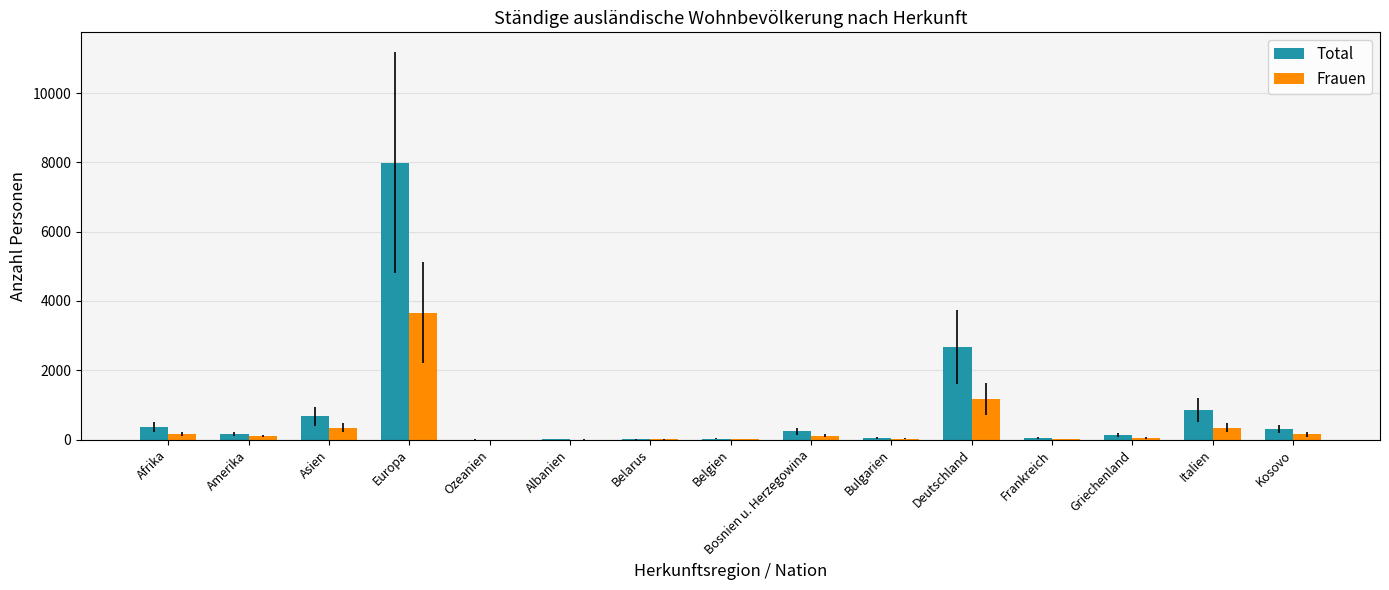

True or false: Total has a value of 730 at Deutschland.

False